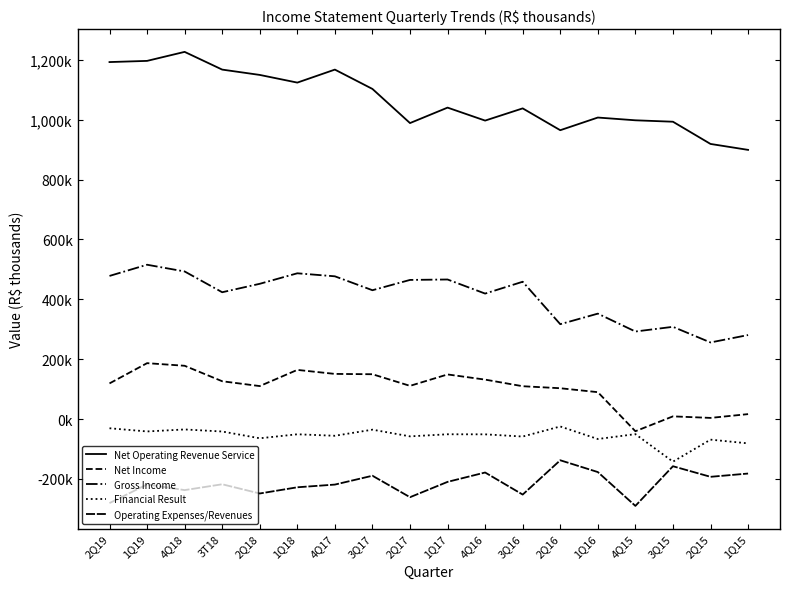

The Operating Expenses/Revenues series shows -125082 at 3Q16. True or false?

False